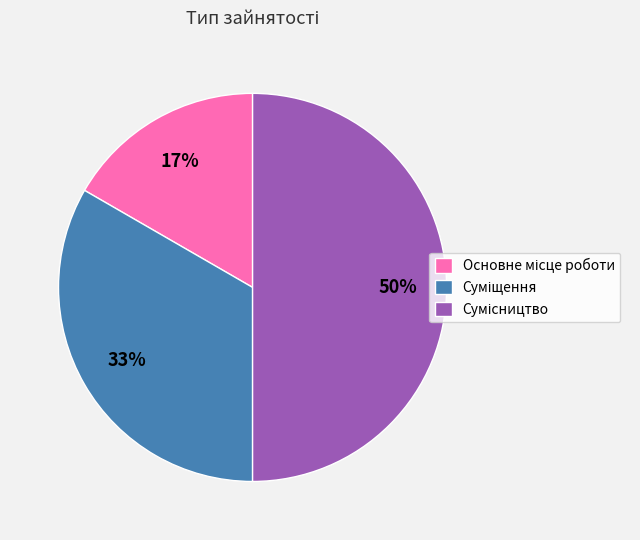

To the nearest percent, what is the average slice percentage?

33%